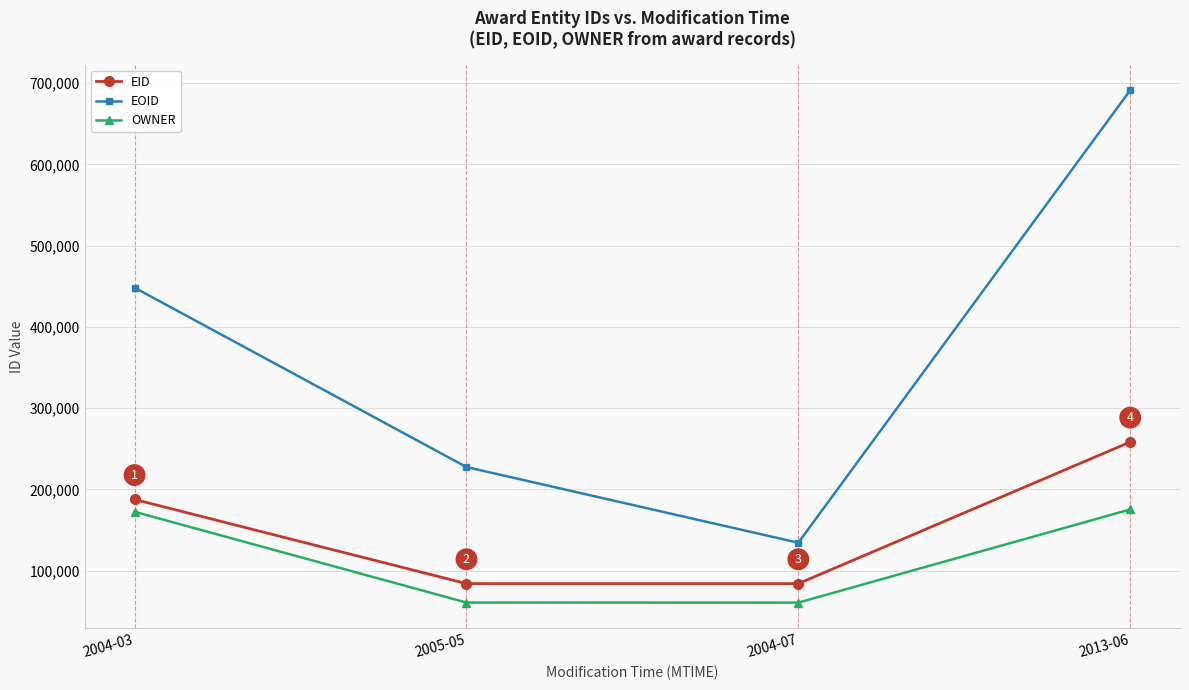

True or false: EOID and EID intersect in this chart.

False